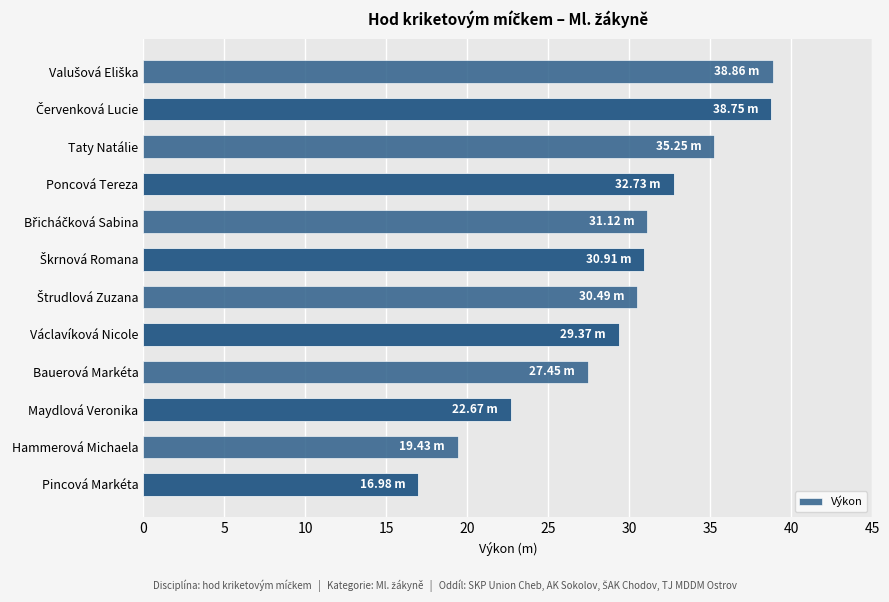

What is the label of the 11th bar from the top?

Hammerová Michaela